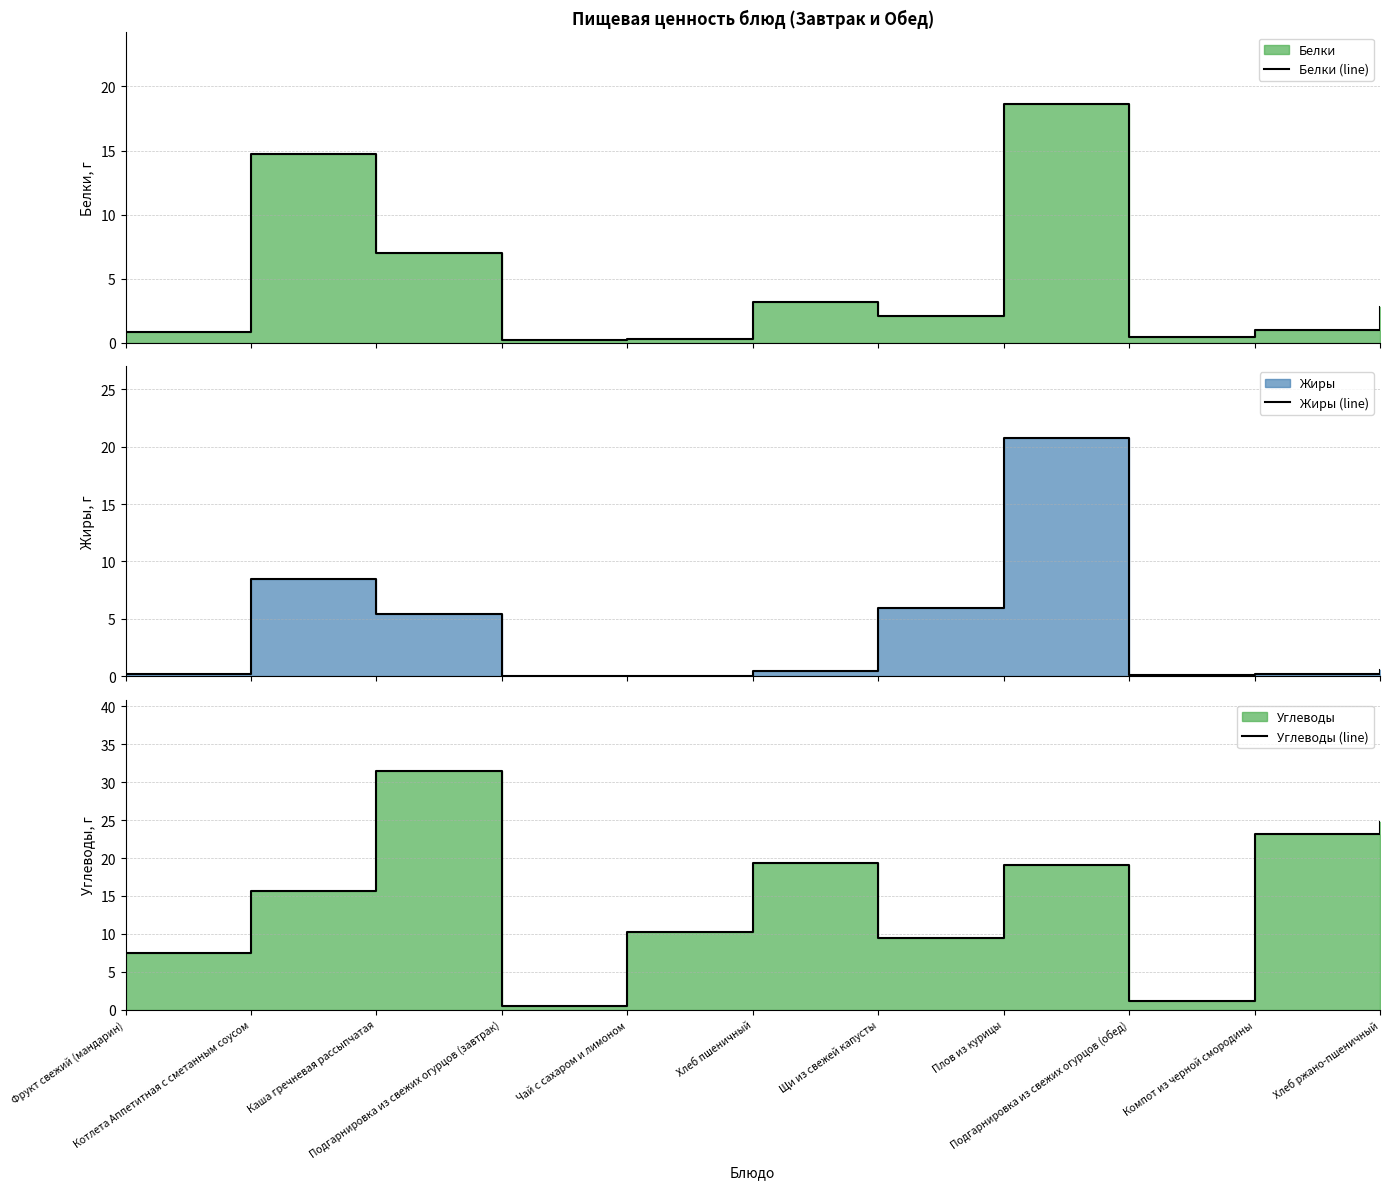

At which label is Жиры (line) closest to 10?

Котлета Аппетитная с сметанным соусом